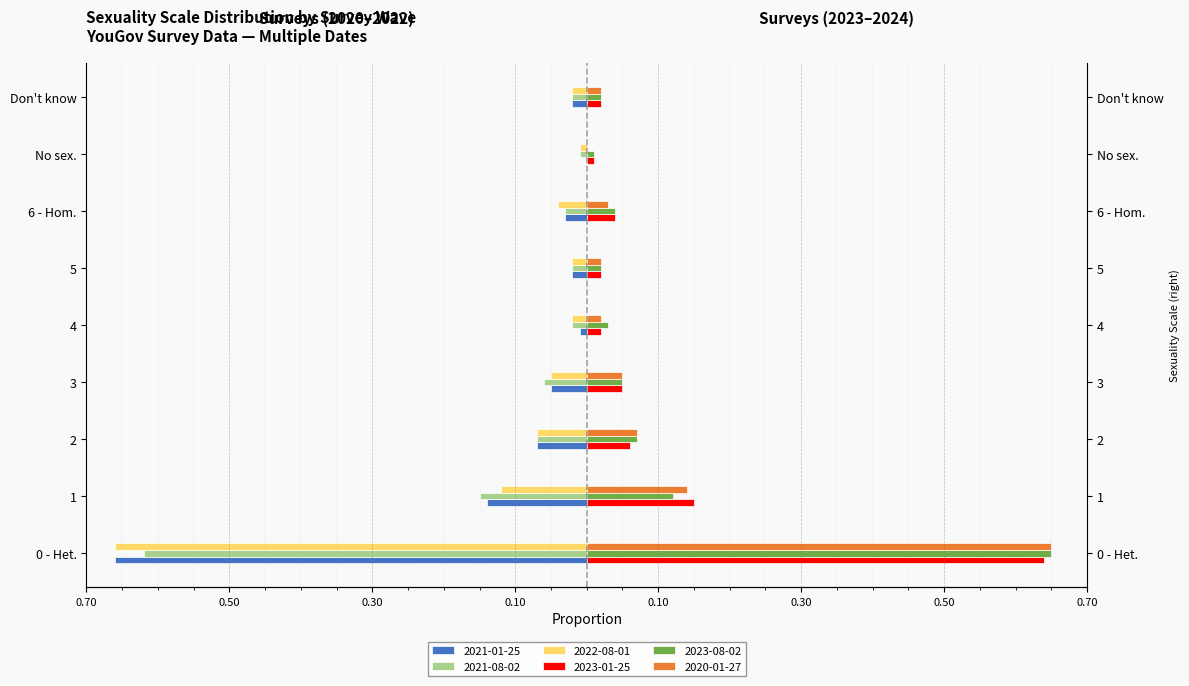

How many categories are shown in the chart?

9